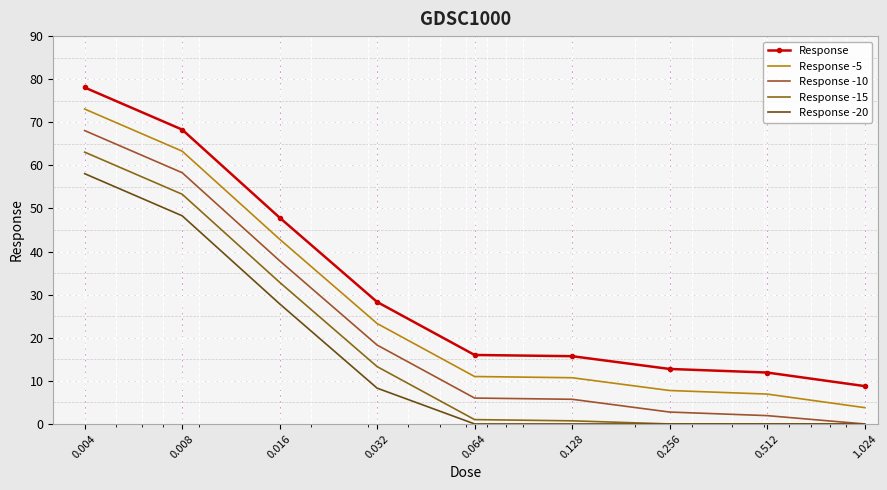

True or false: Response -15 and Response -5 intersect in this chart.

False